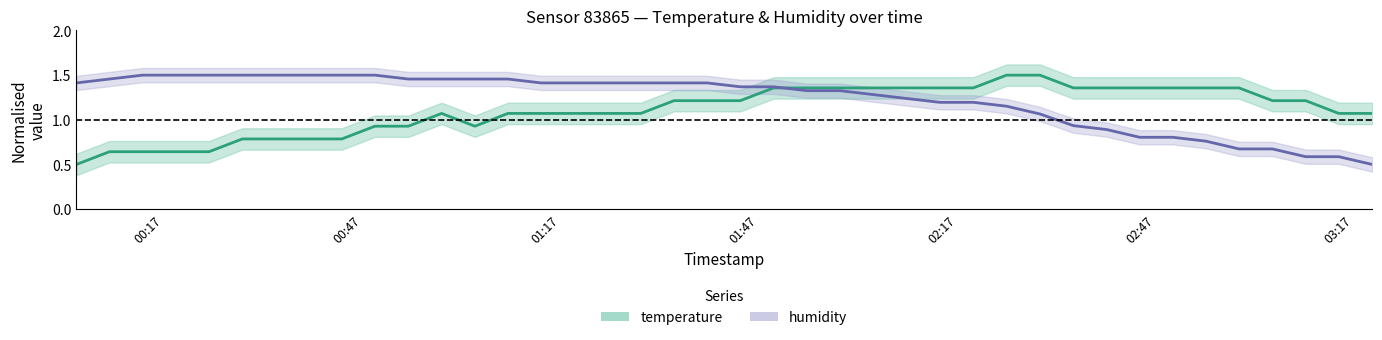

How many lines are shown in the chart?

2